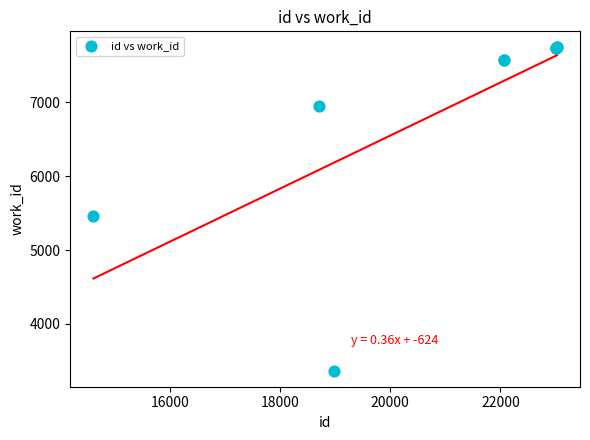

What Y value in the scatter plot is closest to 5554?

5462